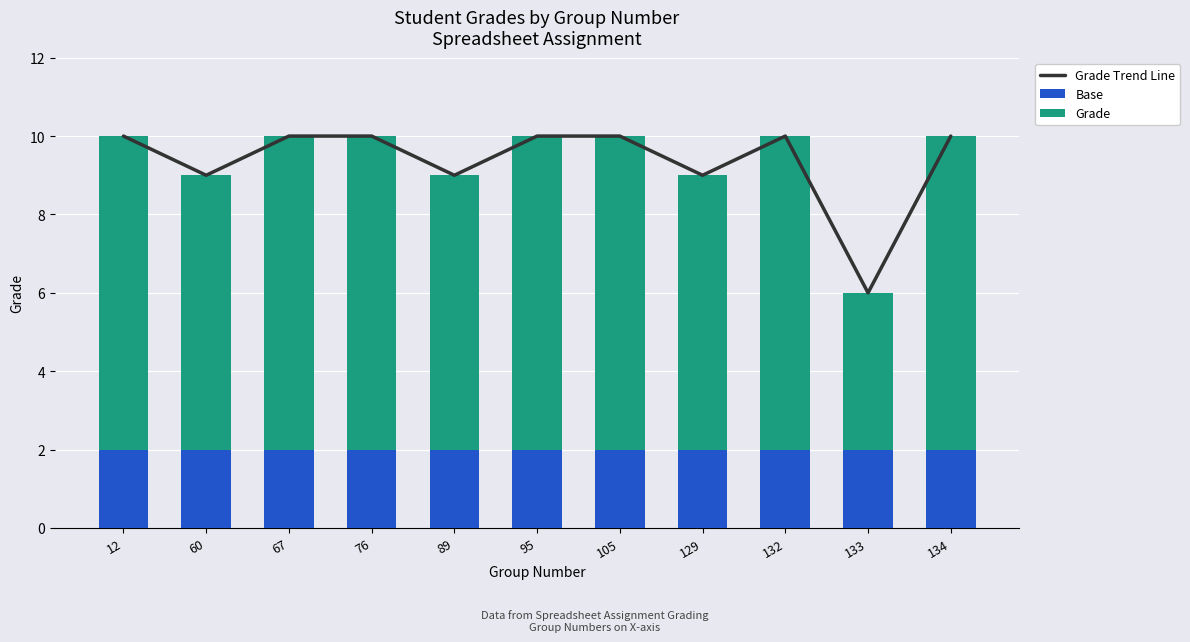

At which label is Grade closest to 6?

60